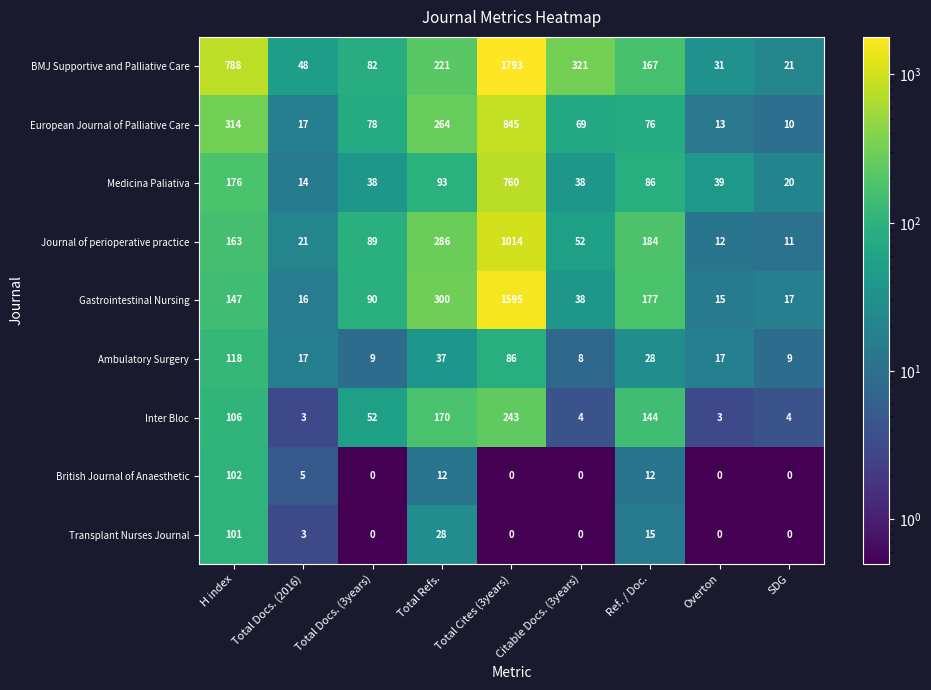

What is the difference between the highest and lowest values at SDG?

21